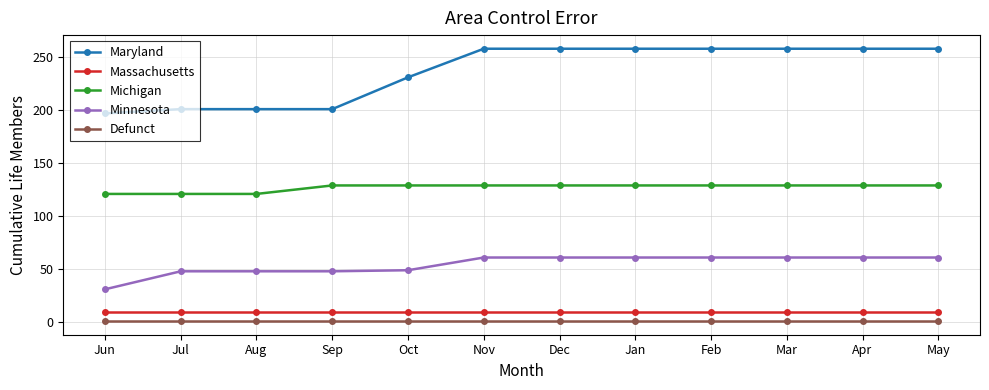

How many lines are shown in the chart?

5